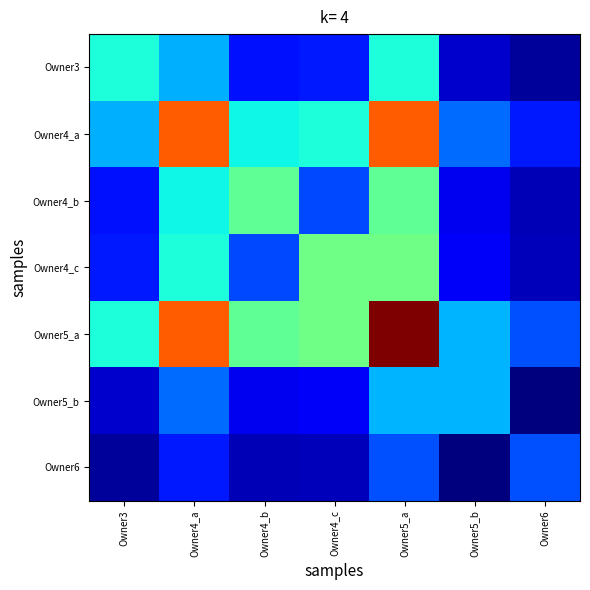

Which series has the widest spread of values?

Owner5_a